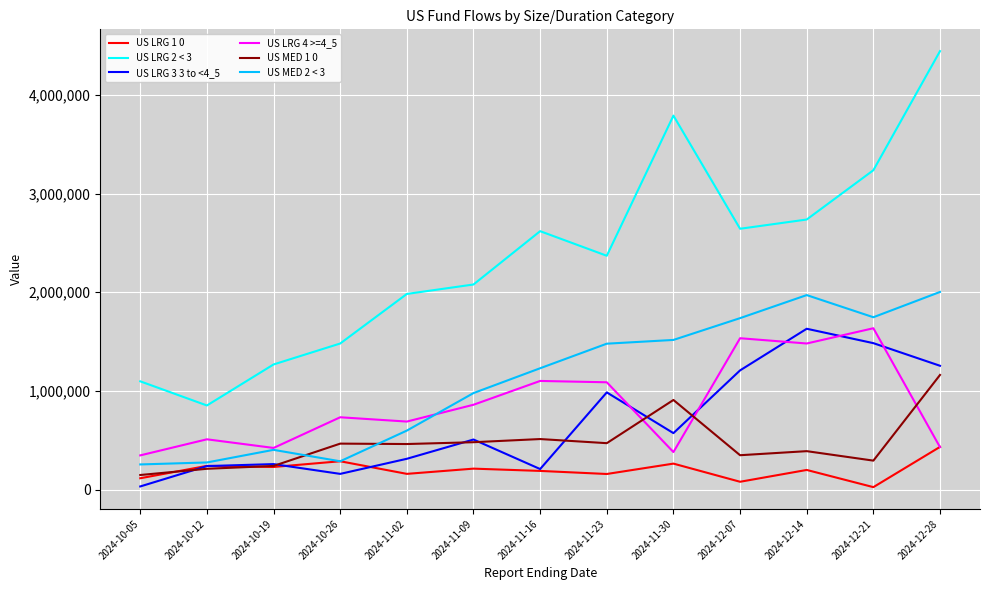

The value of US LRG 4 >=4_5 at 2024-10-19 is 423494. True or false?

True